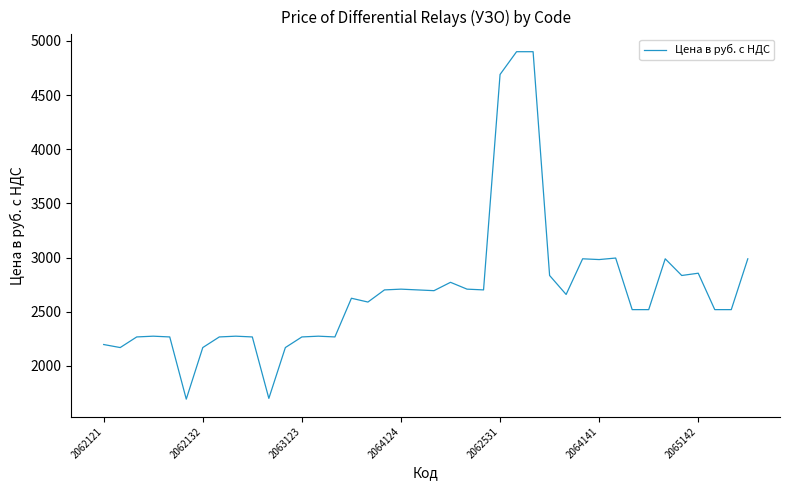

What is the greatest value displayed?

4900